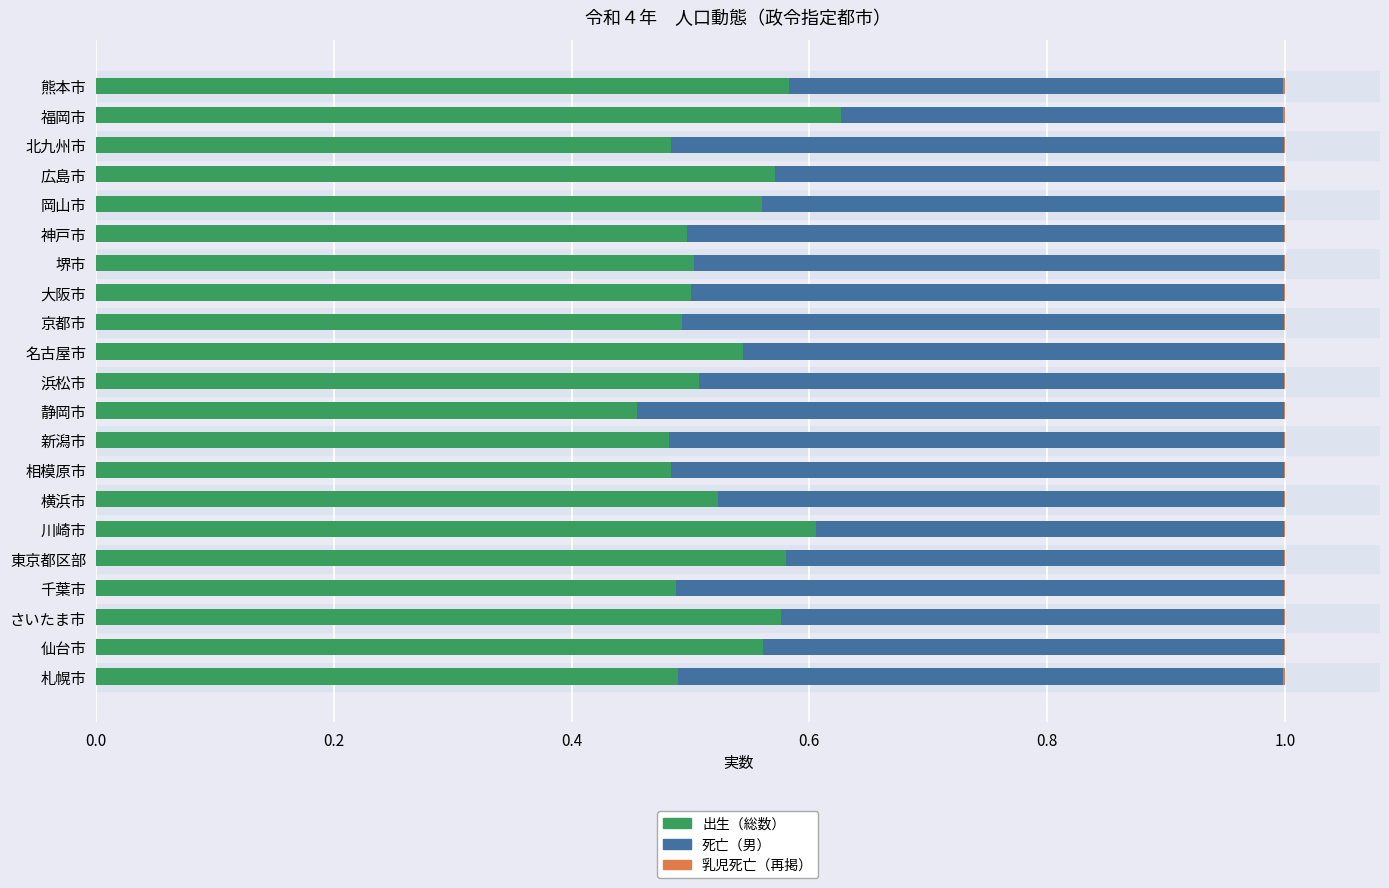

The value of 出生（総数） at 静岡市 is 0.5. True or false?

True